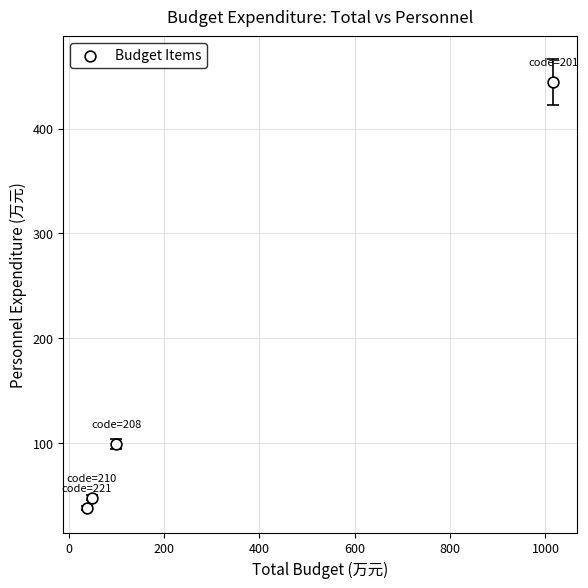

What Y value in the scatter plot is closest to 241?

98.9